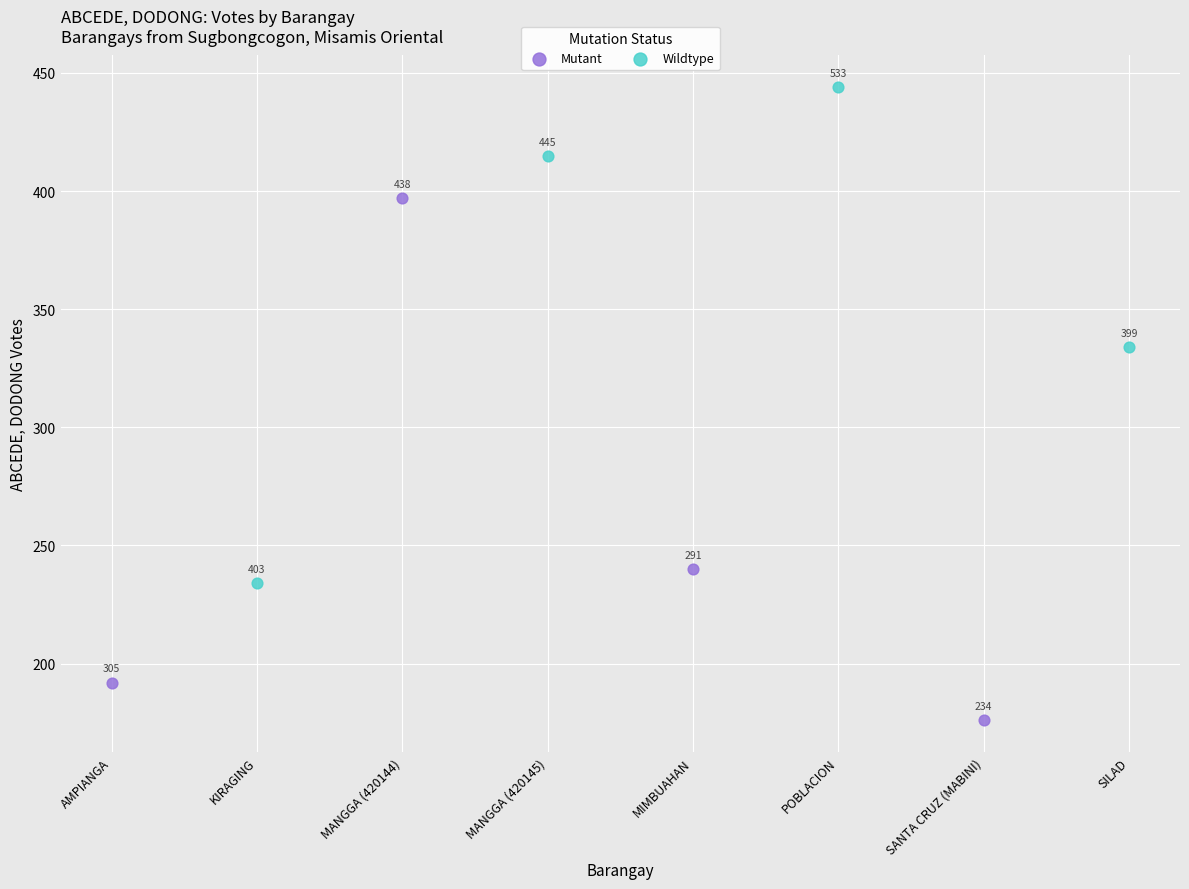

Which series has the largest Y range (max minus min)?

Mutant